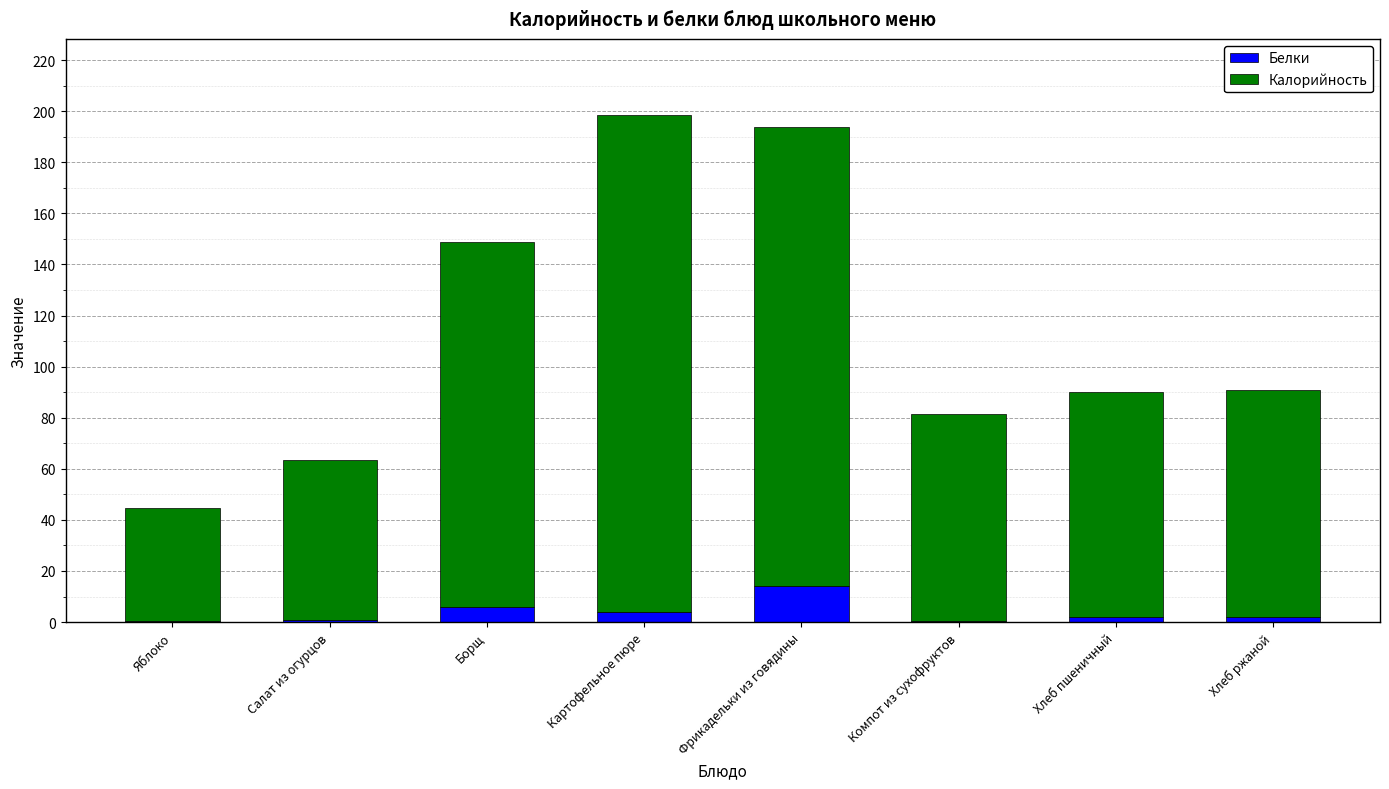

What is the sum of all Белки values?

30.0